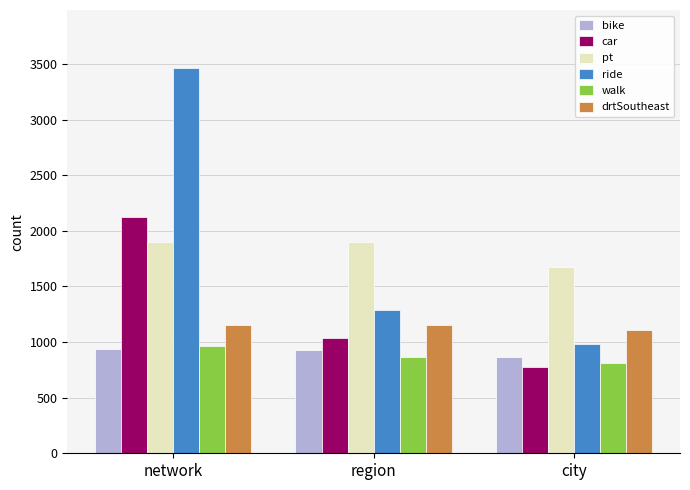

What is the lowest value of the walk series?

816